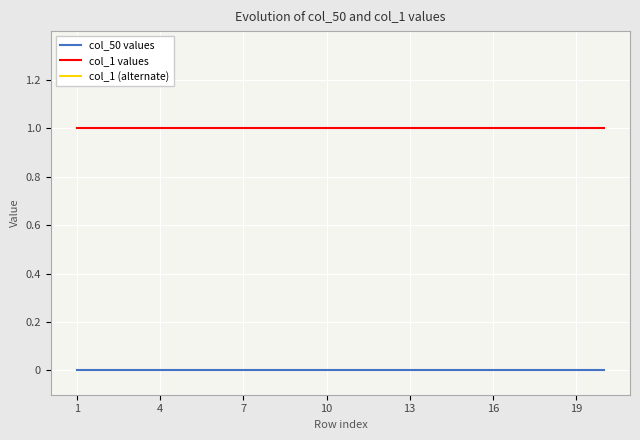

Rank the series by their average value, from highest to lowest.

col_1 values, col_50 values